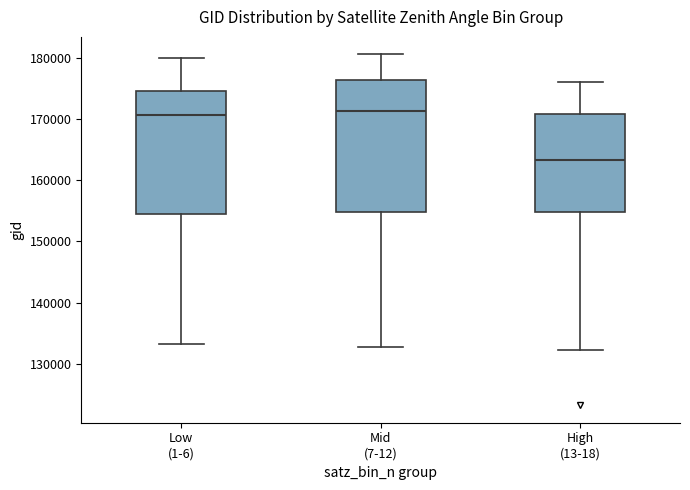

Where is the lower edge of the box for Mid (7-12) on the y-axis? The values are not printed on the chart, so give them approximately, as read against the axis.

155000